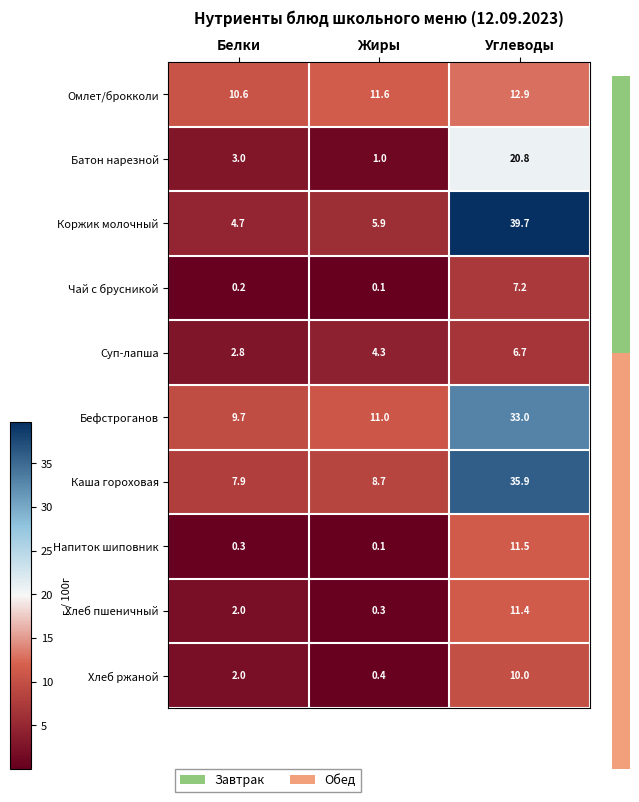

Where is Коржик молочный nearest to the value 22?

Жиры